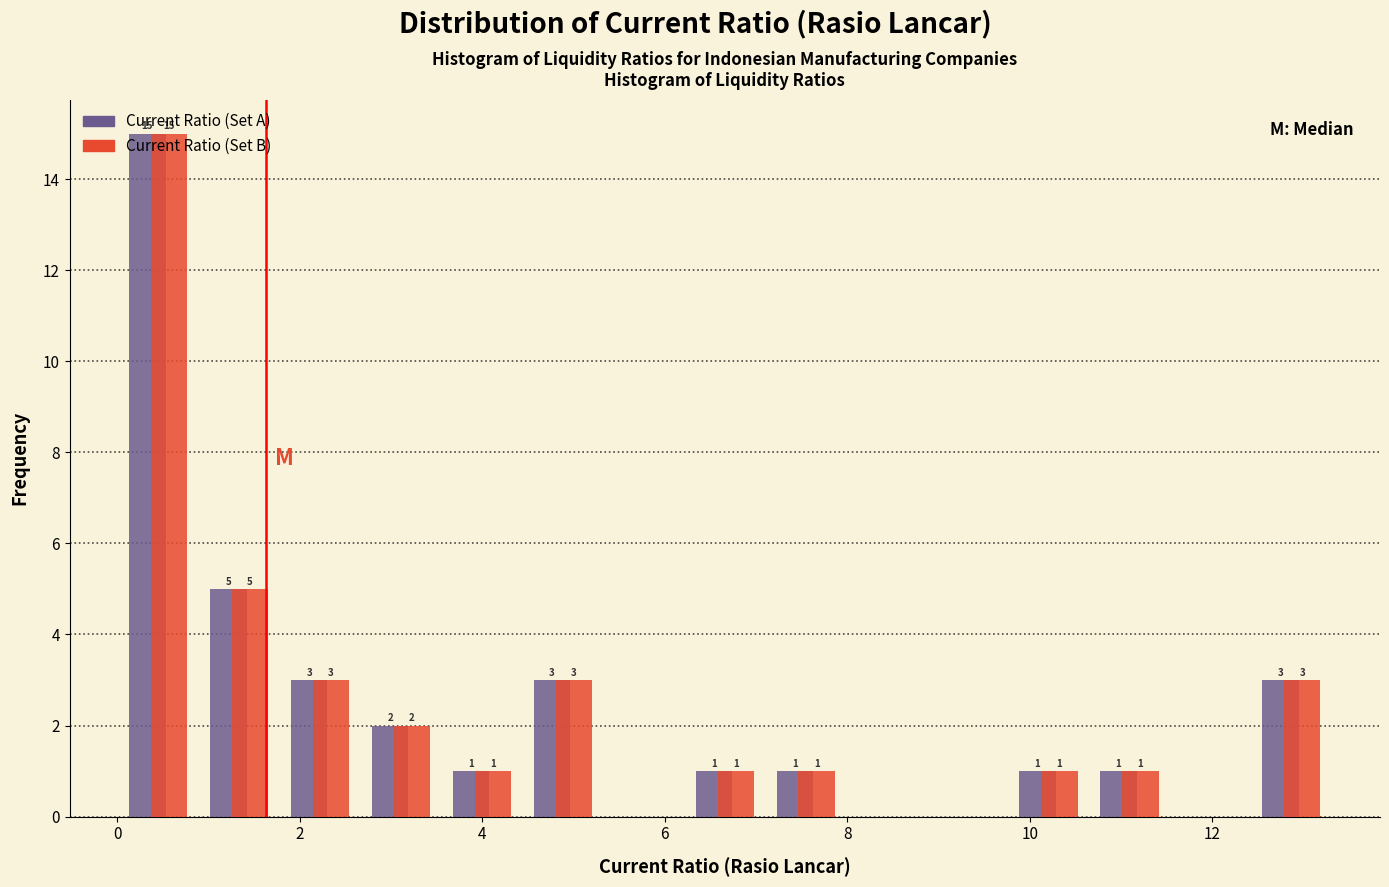

In the Current Ratio (Set B) series, which range on the x-axis has the tallest bar?

0.0 to 0.8